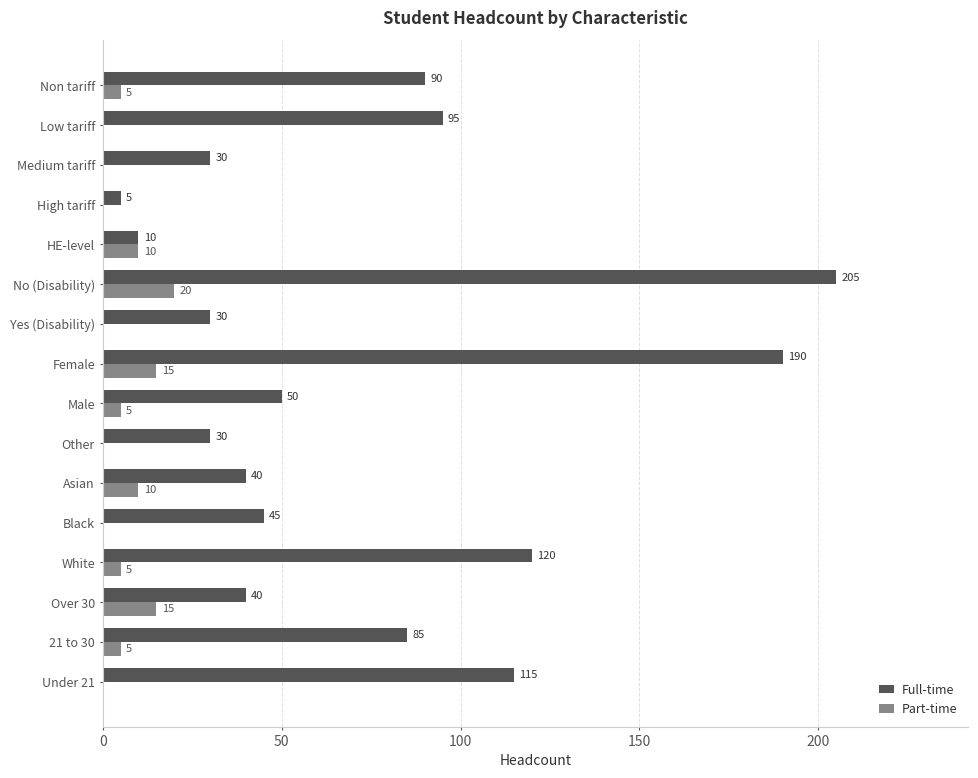

The value of Full-time at White is 120. True or false?

True